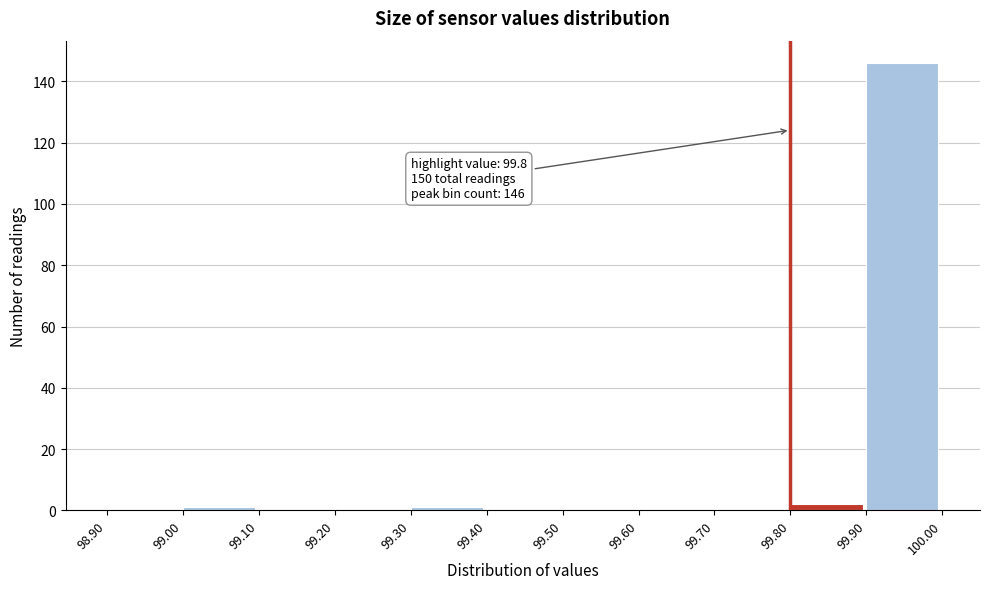

Which range on the x-axis has the tallest bar?

99.90 to 100.00